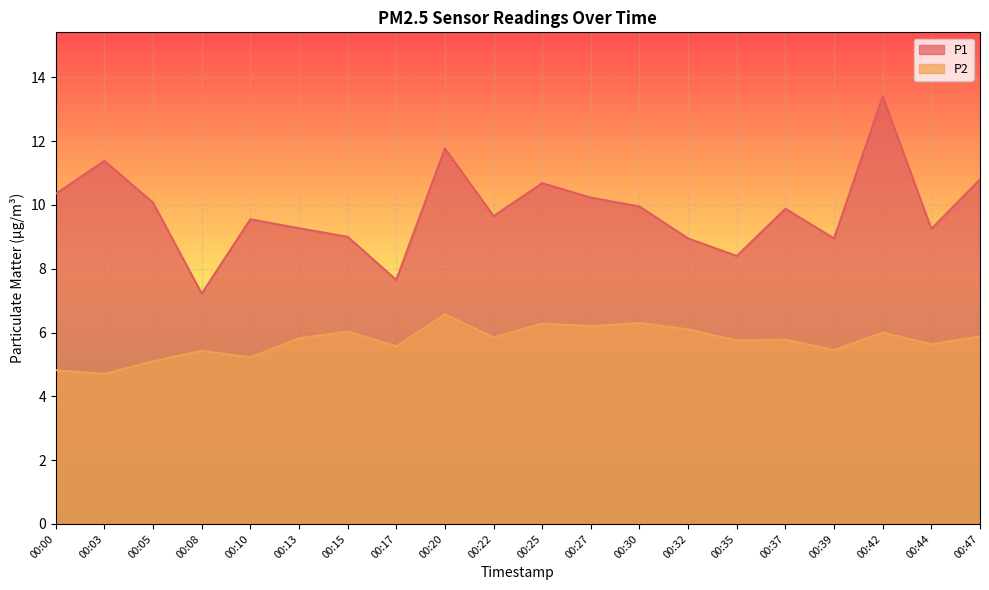

At which category does P2 reach its first local valley?

00:03